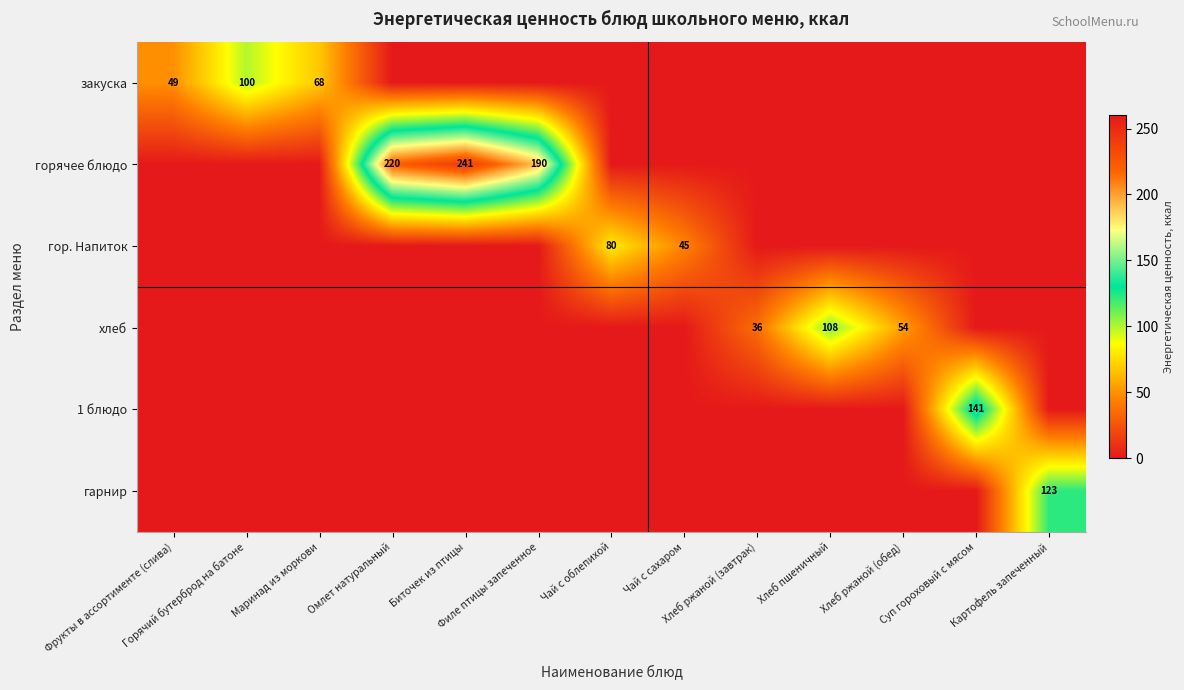

How many positive values does the горячее блюдо series have?

3